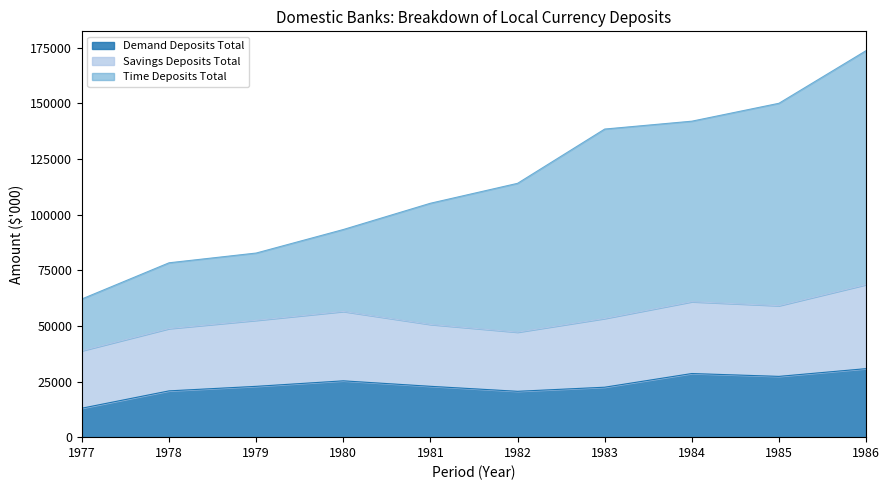

What is the total value across all series at 1983?

138438